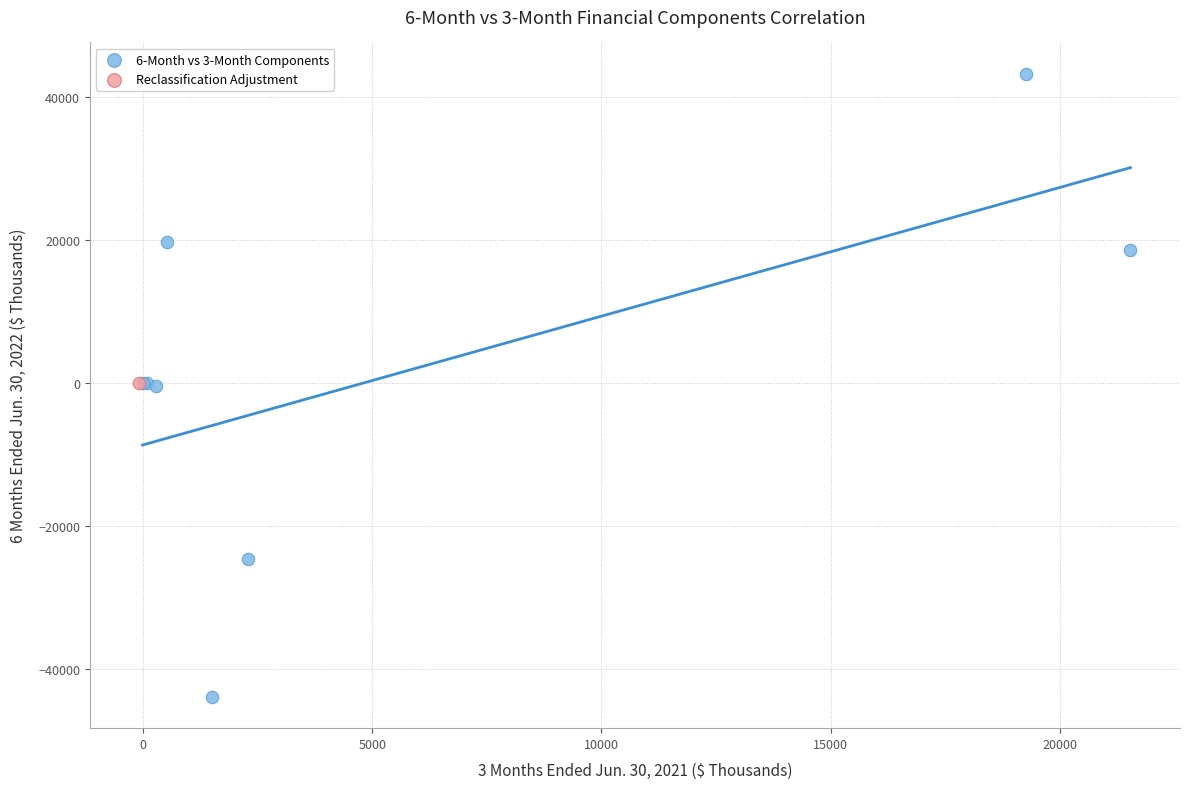

What are all the series names shown in the legend?

6-Month vs 3-Month Components, Reclassification Adjustment